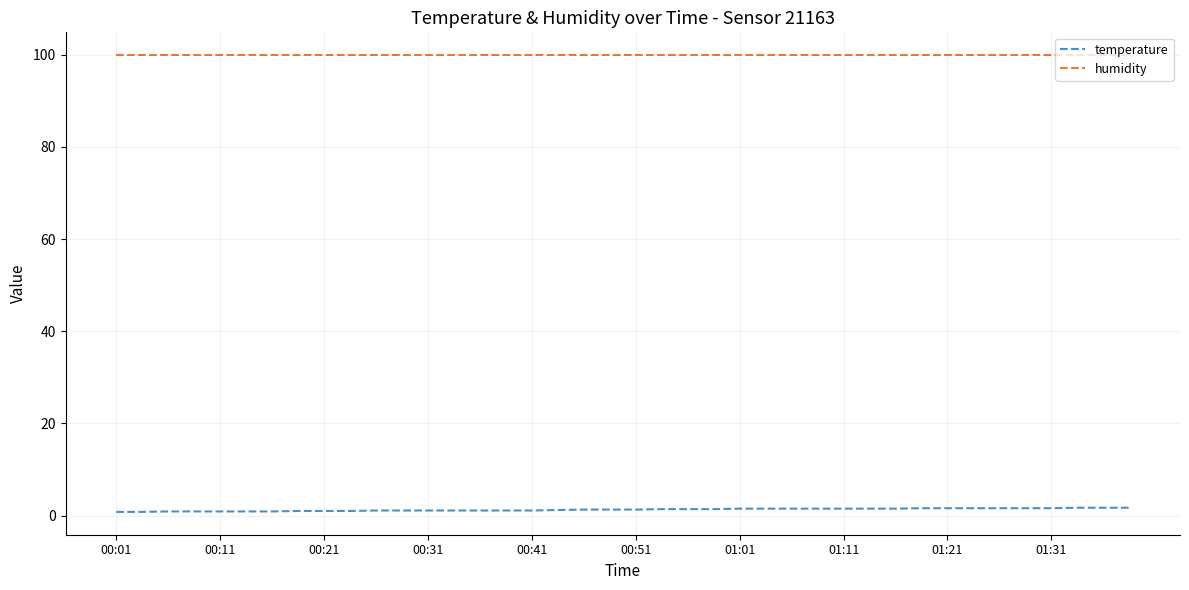

Does the chart display data point markers on the line(s)?

No